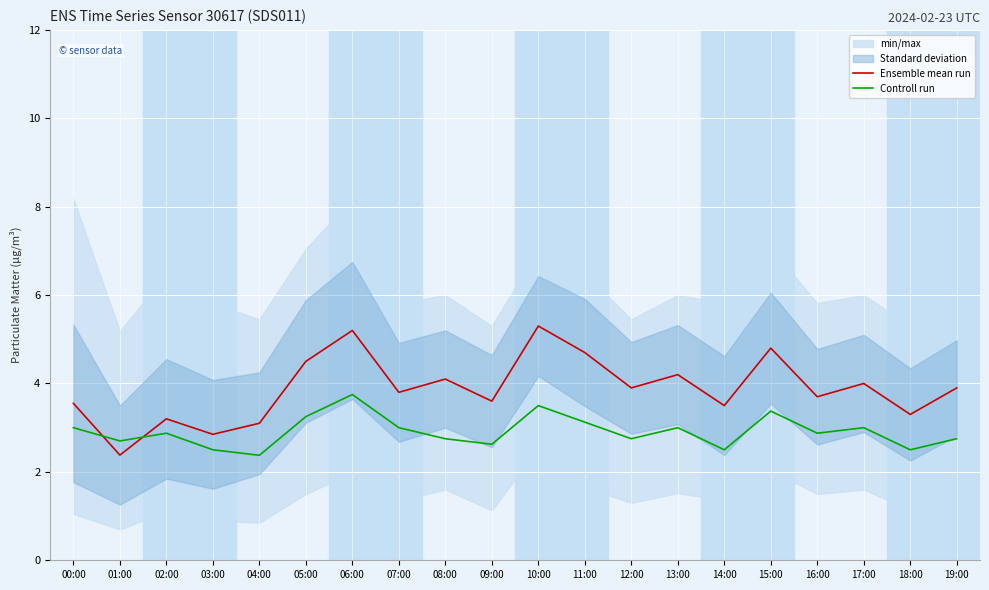

Reading left to right, transcribe all the data shown in this chart.

Ensemble mean run: 3.5	2.4	3.2	2.9	3.1	4.5	5.2	3.8	4.1	3.6	5.3	4.7	3.9	4.2	3.5	4.8	3.7	4.0	3.3	3.9
Controll run: 3.0	2.7	2.9	2.5	2.4	3.2	3.8	3.0	2.8	2.6	3.5	3.1	2.8	3.0	2.5	3.4	2.9	3.0	2.5	2.8